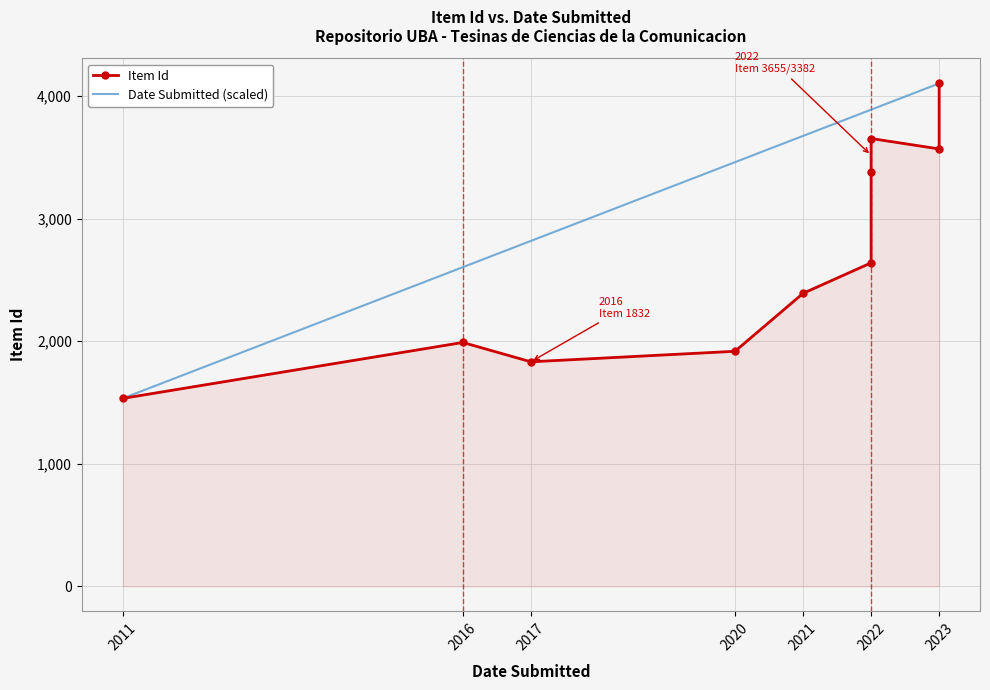

What is the sum of all Date Submitted (scaled) values?

33977.0